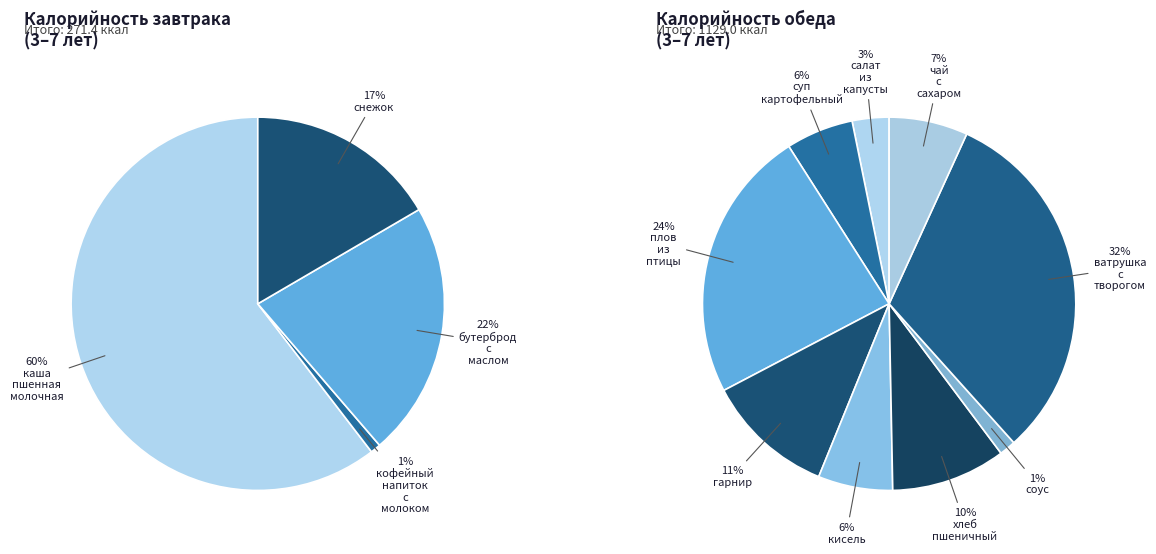

What percentage is the салат из капусты slice, to the nearest percent?

3%